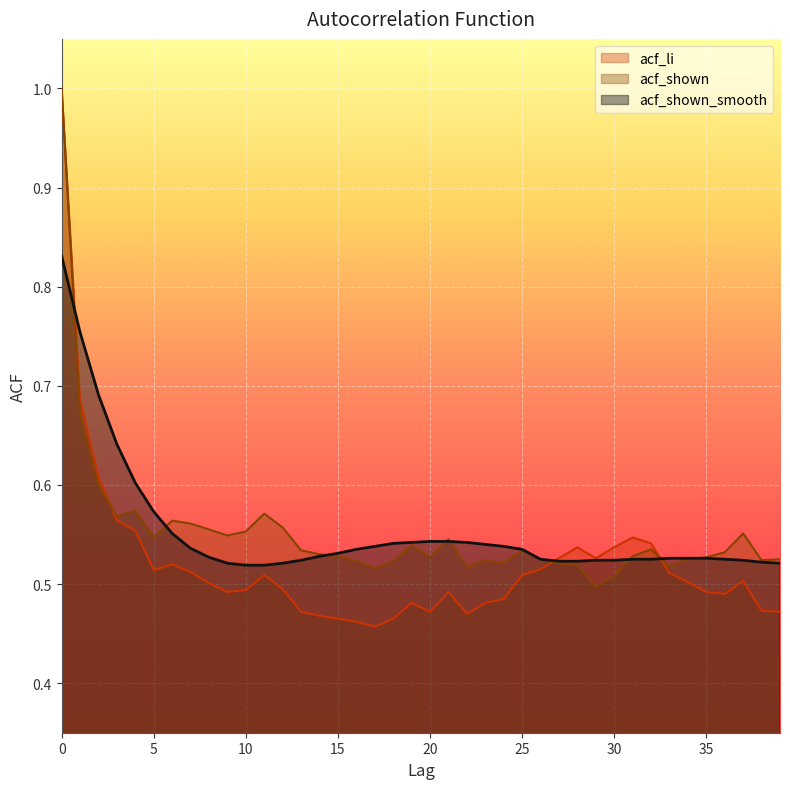

The acf_shown_smooth series shows 0.8 at 0. True or false?

True